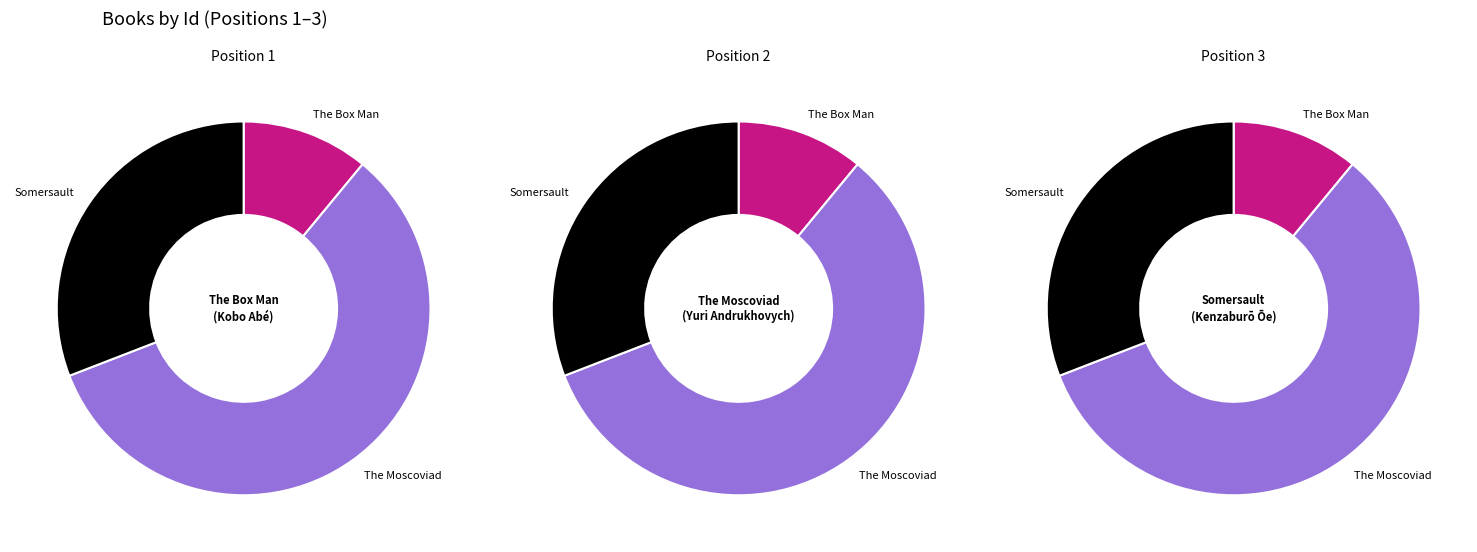

To the nearest percent, what percentage of the pie is The Moscoviad?

58%